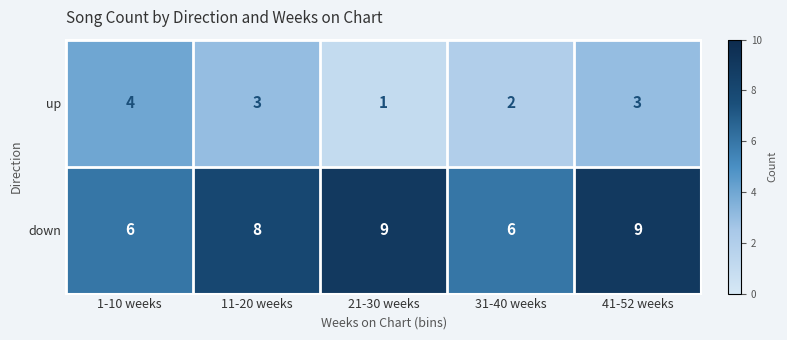

Reading right to left, what are all the values shown in this chart?

up: 41-52 weeks=3	31-40 weeks=2	21-30 weeks=1	11-20 weeks=3	1-10 weeks=4
down: 41-52 weeks=9	31-40 weeks=6	21-30 weeks=9	11-20 weeks=8	1-10 weeks=6